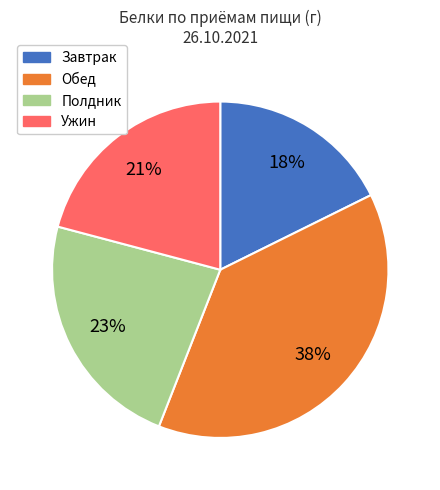

To the nearest percent, what is the average slice percentage?

25%